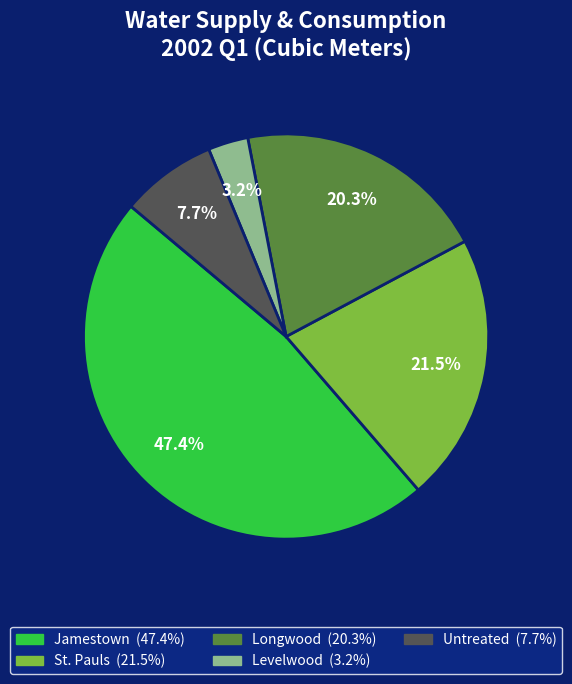

Is there any slice that represents more than half of the pie?

No